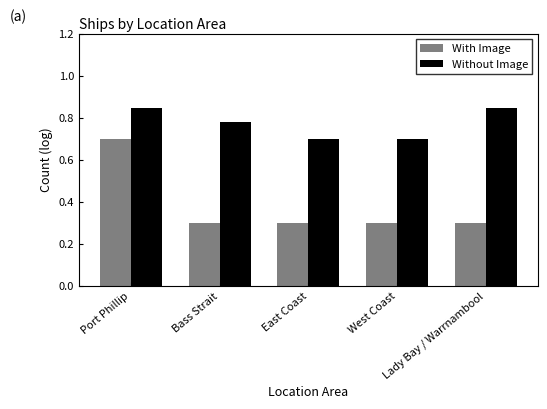

Rank the series at Port Phillip from lowest to highest value.

With Image, Without Image